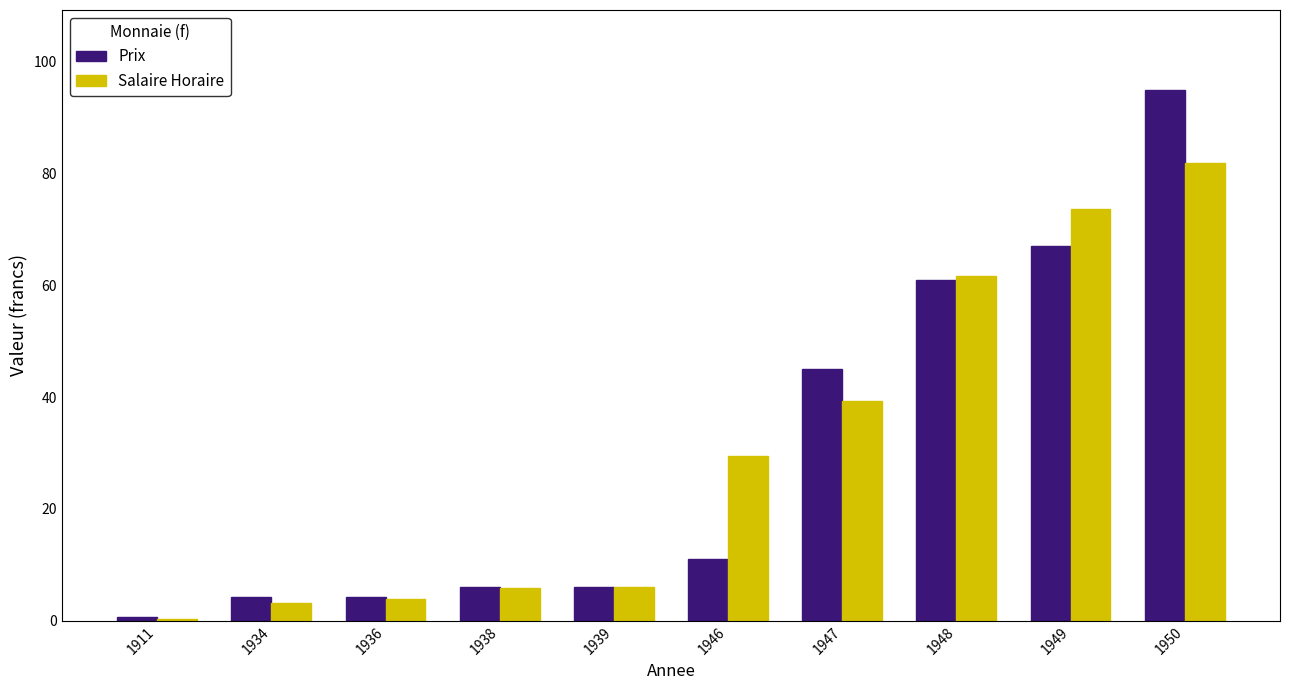

Which label corresponds to the largest value in the chart?

1950